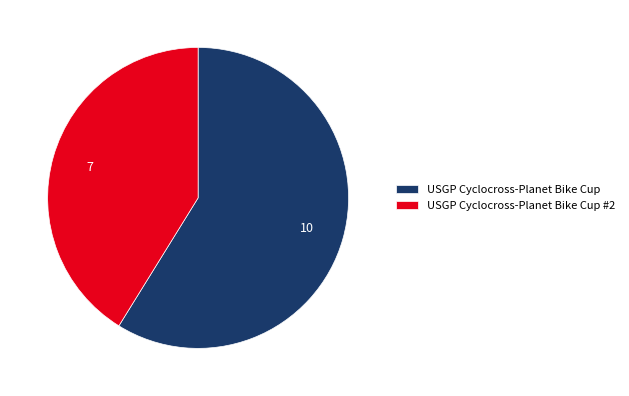

What is the ratio of the value at USGP Cyclocross-Planet Bike Cup #2 to the value at USGP Cyclocross-Planet Bike Cup?

0.7